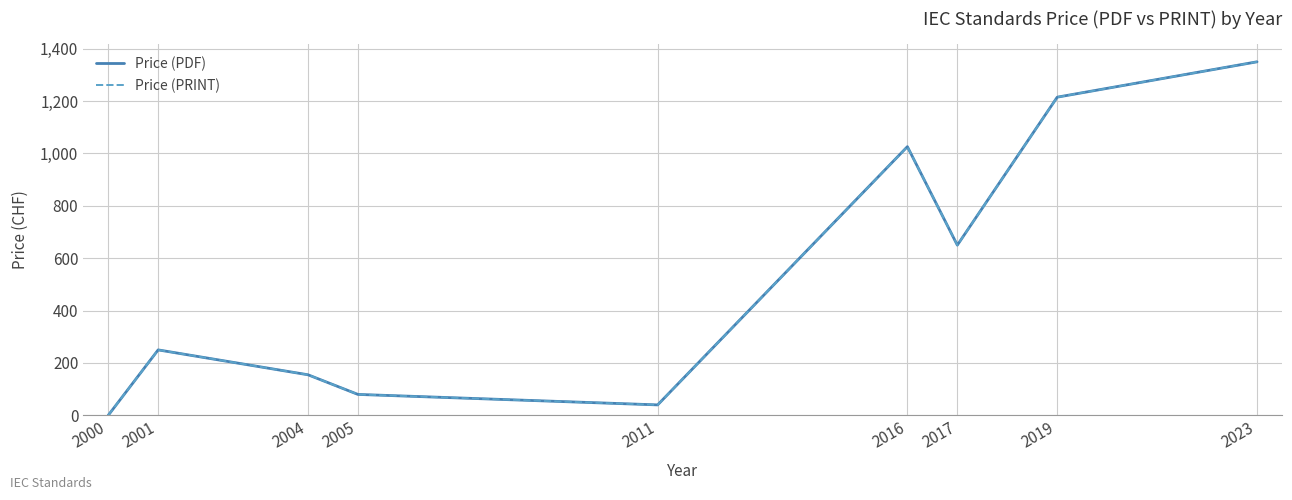

What is the value of the Price (PRINT) point at the 8th from the left?

1215